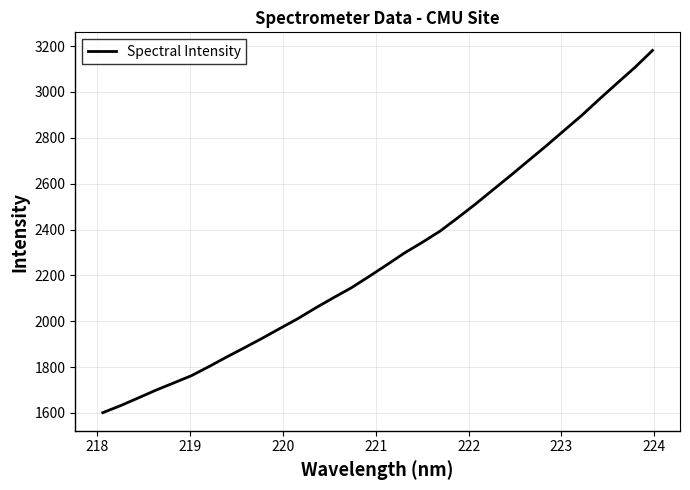

What is the difference between the maximum and minimum values?

1580.1